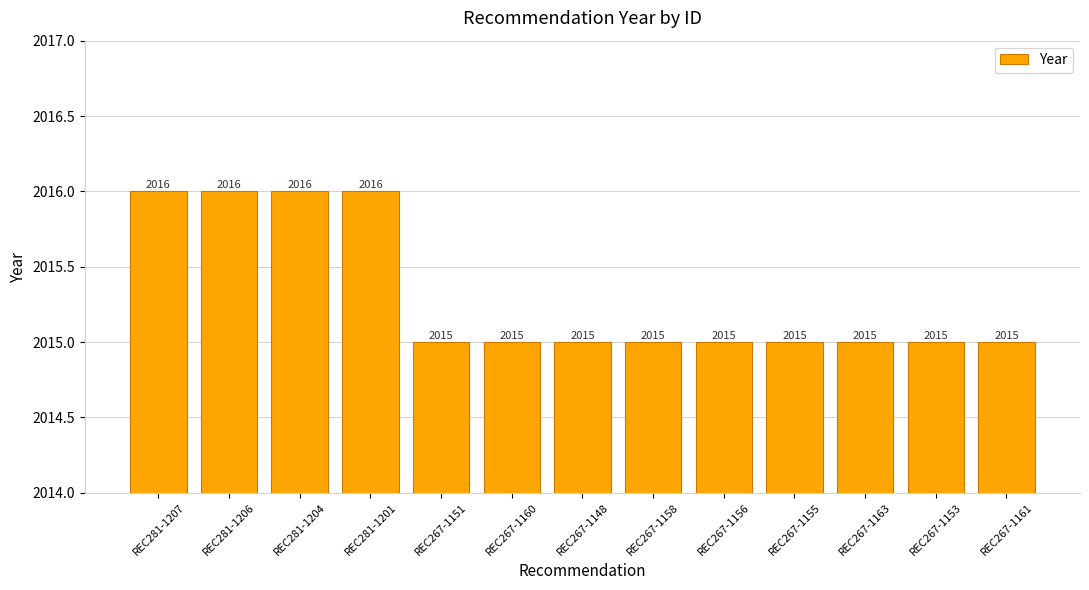

The chart shows a value of 3563 at REC267-1160. True or false?

False